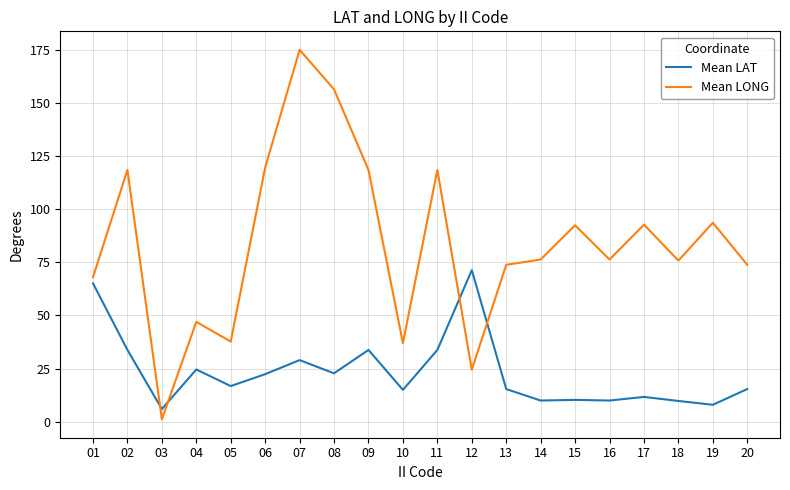

What is the total value across all series at 08?

179.1